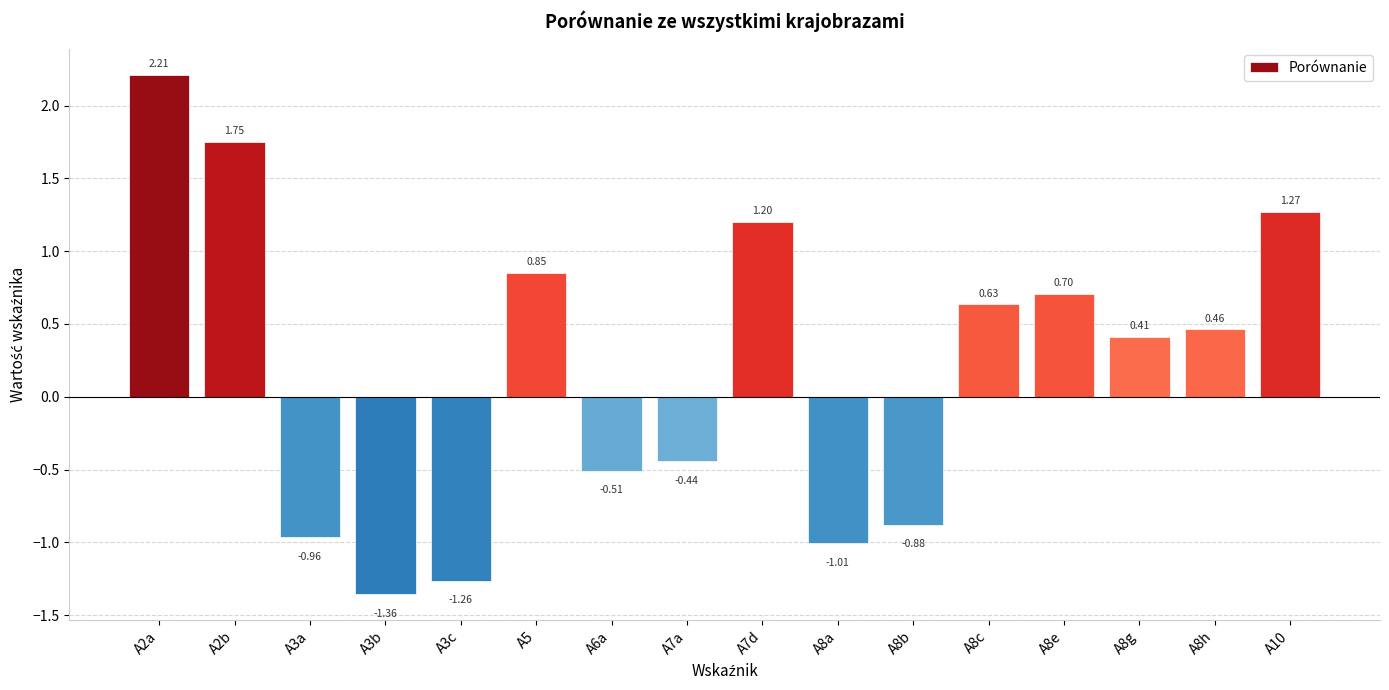

What is the change in value from A3c to A8e?

+2.0